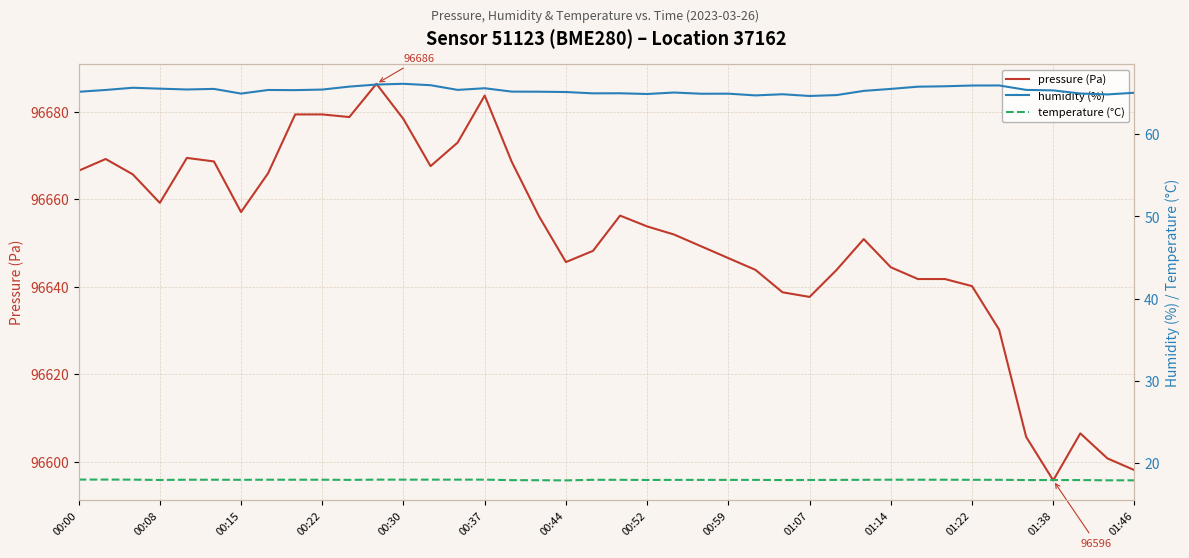

Rank the series at 20 from highest to lowest value.

pressure (Pa), humidity (%), temperature (°C)